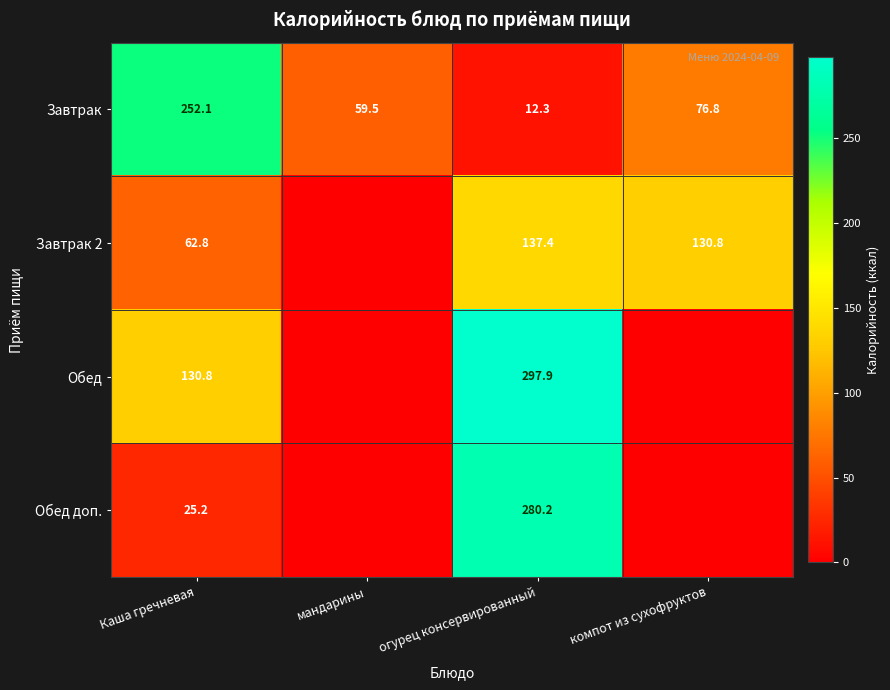

Is the value of Завтрак at мандарины greater than the value of Завтрак 2 at огурец консервированный?

No